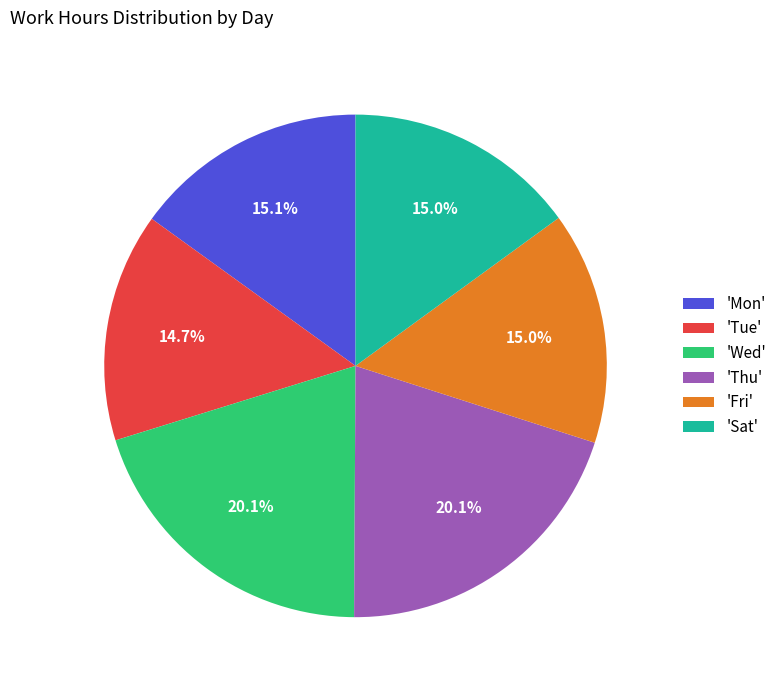

Combined, do 'Tue' and 'Sat' account for over 50%?

No